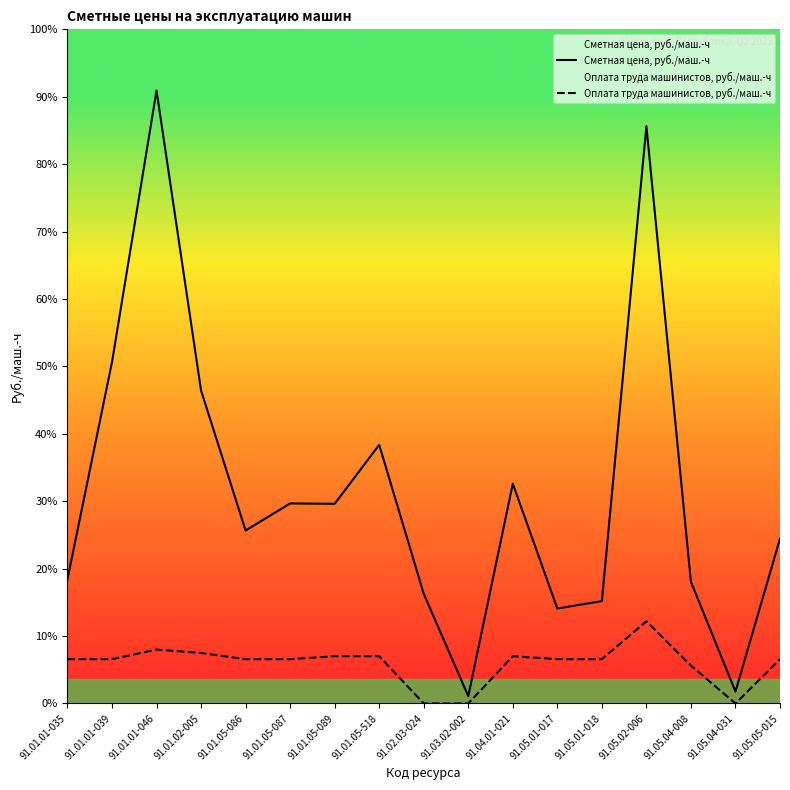

How many values in the Оплата труда машинистов, руб./маш.-ч series are below 380?

4